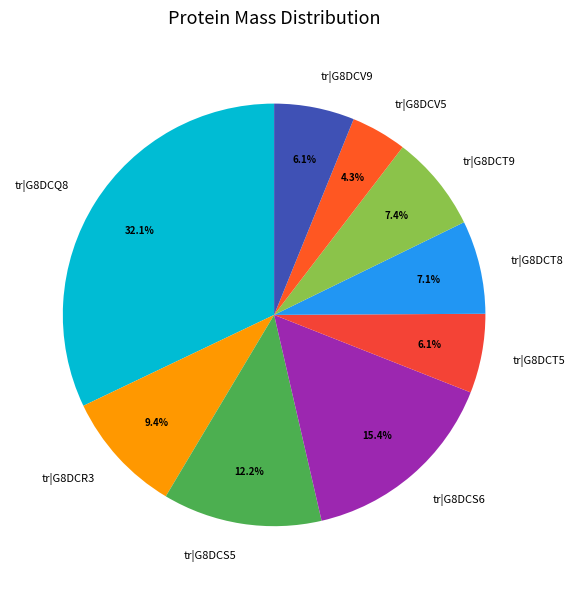

Is the sum of tr|G8DCS6 and tr|G8DCR3 greater than half?

No